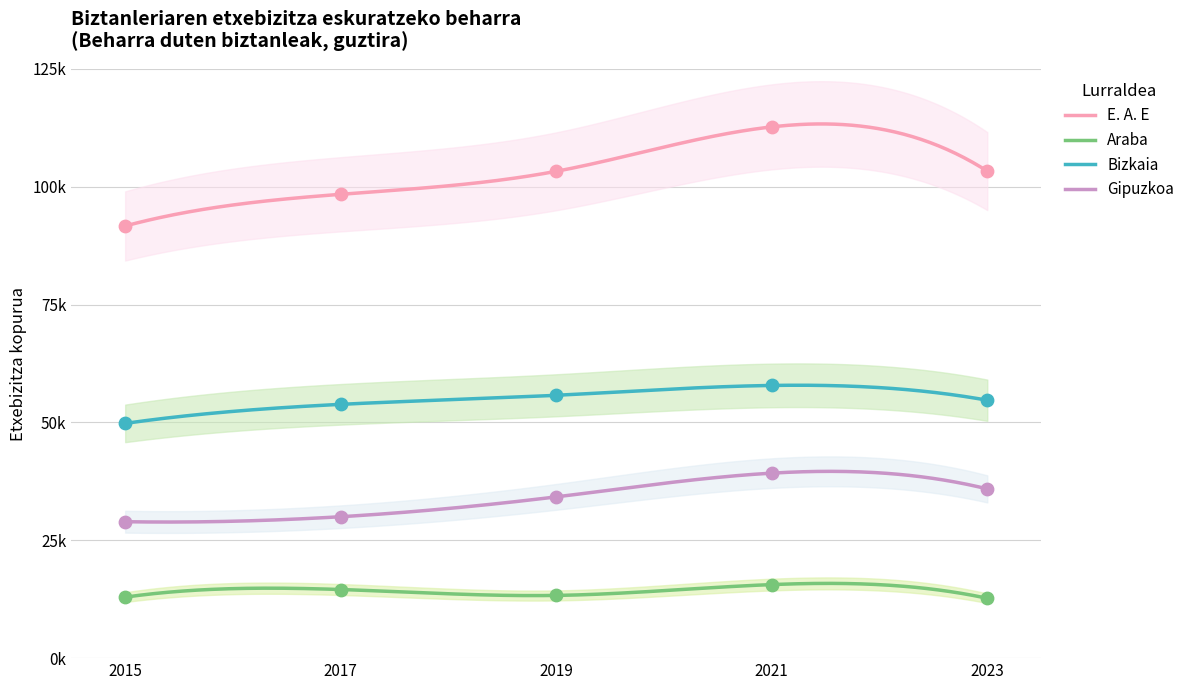

Is the value of Gipuzkoa at 2023 greater than the value of Bizkaia at 2019?

No